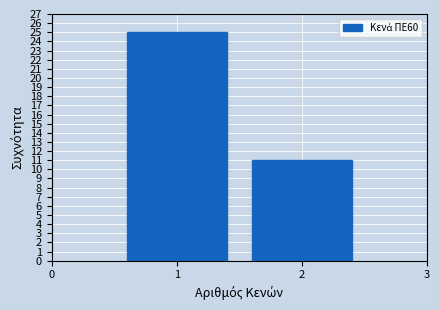

Reading left to right, extract all data points from this chart.

1=25	2=11